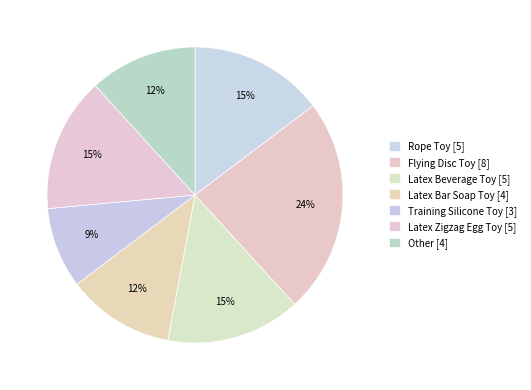

To the nearest percent, what is the difference between the Rope Toy and Other slice percentages?

3%